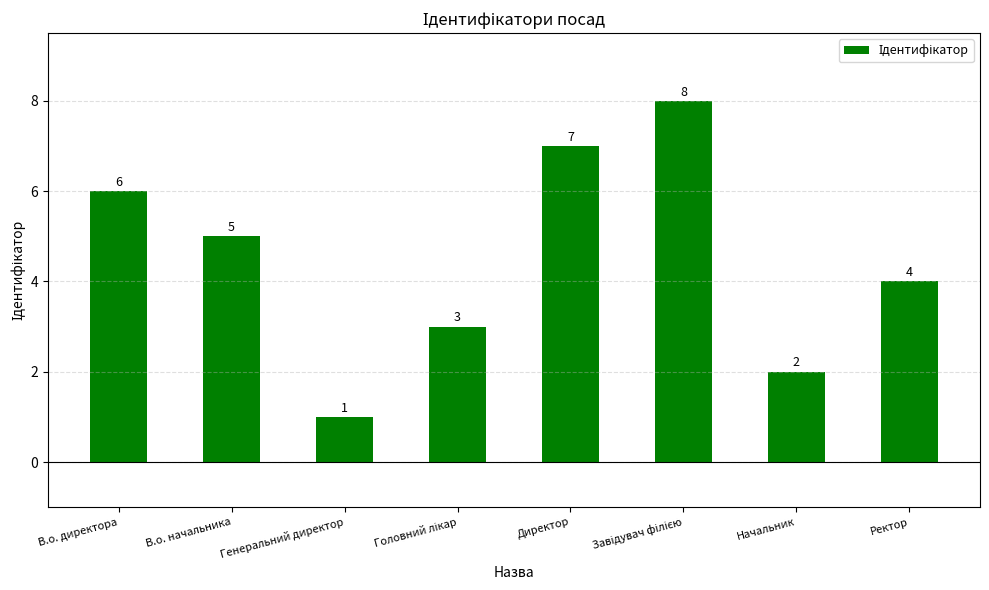

At which label is the value closest to 4?

Ректор